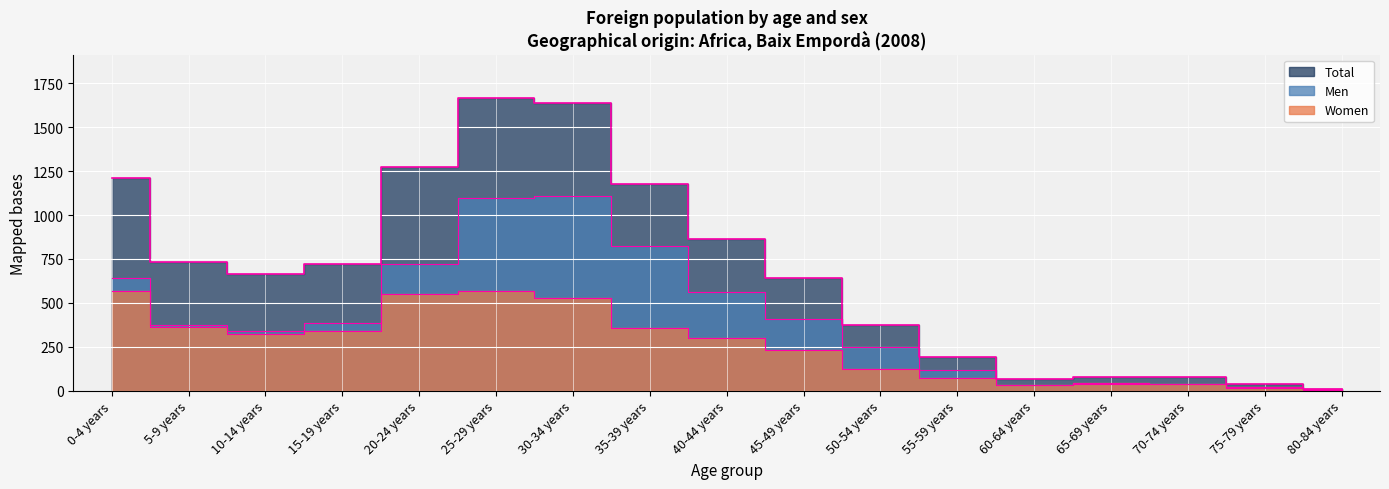

How many intersections are there between Men and Women?

3